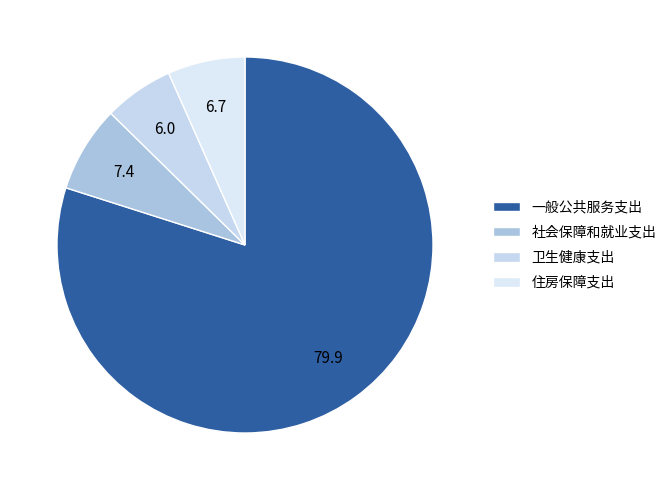

How many segments does this pie chart have?

4